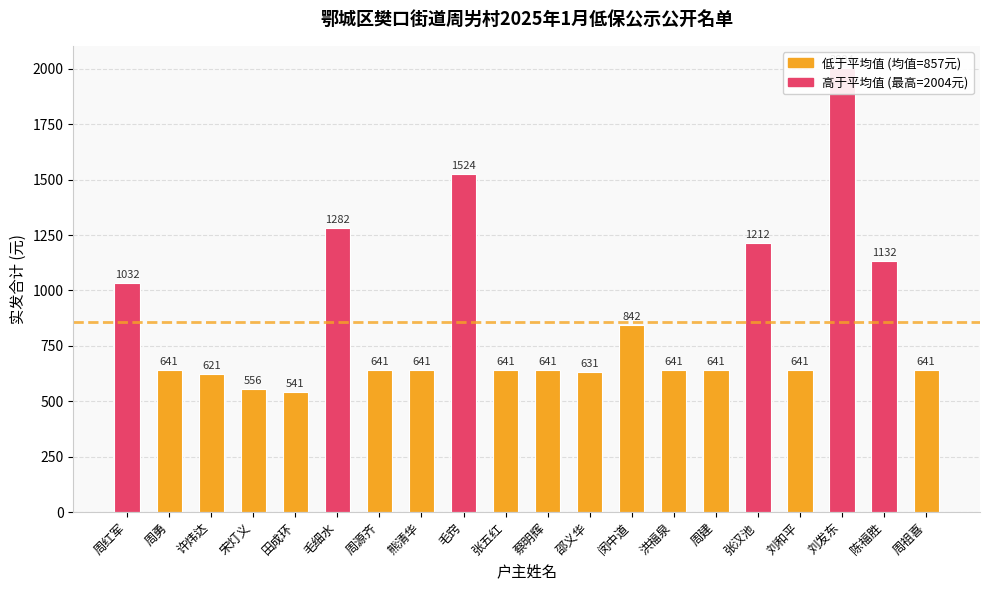

Reading left to right, transcribe all the data shown in this chart.

周红军=1032	周勇=641	许炜达=621	宋灯义=556	田成环=541	毛细水=1282	周源齐=641	熊清华=641	毛窍=1524	张五红=641	蔡明辉=641	邵义华=631	闵中道=842	洪福泉=641	周建=641	张汉池=1212	刘和平=641	刘发东=2004	陈福胜=1132	周祖喜=641